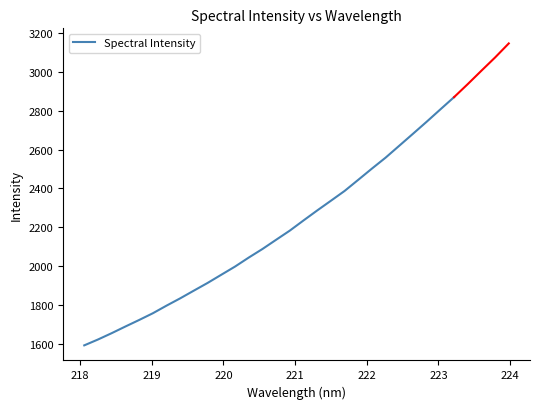

What is the minimum value for Spectral Intensity?

1594.5